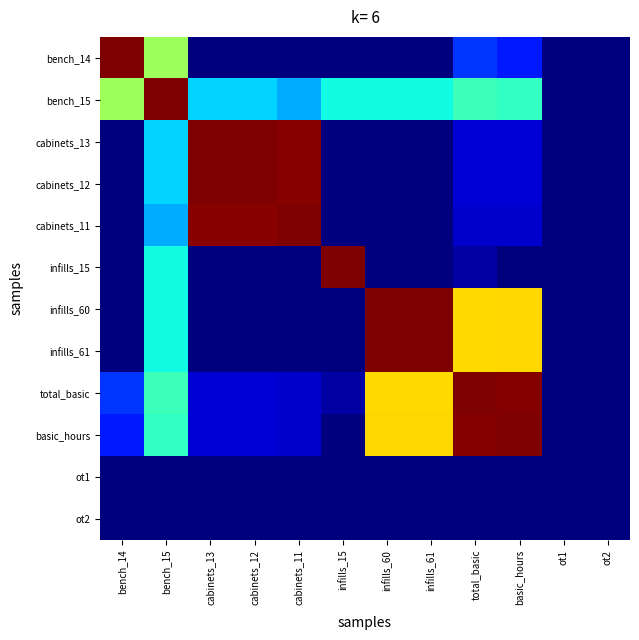

Reading left to right, transcribe all the data shown in this chart.

bench_14: bench_14=1.0	bench_15=0.5	cabinets_13=0.0	cabinets_12=0.0	cabinets_11=0.0	infills_15=0.0	infills_60=0.0	infills_61=0.0	total_basic=0.2	basic_hours=0.2	ot1=0.0	ot2=0.0
bench_15: bench_14=0.5	bench_15=1.0	cabinets_13=0.3	cabinets_12=0.3	cabinets_11=0.3	infills_15=0.4	infills_60=0.4	infills_61=0.4	total_basic=0.4	basic_hours=0.4	ot1=0.0	ot2=0.0
cabinets_13: bench_14=0.0	bench_15=0.3	cabinets_13=1.0	cabinets_12=1.0	cabinets_11=1.0	infills_15=0.0	infills_60=0.0	infills_61=0.0	total_basic=0.1	basic_hours=0.1	ot1=0.0	ot2=0.0
cabinets_12: bench_14=0.0	bench_15=0.3	cabinets_13=1.0	cabinets_12=1.0	cabinets_11=1.0	infills_15=0.0	infills_60=0.0	infills_61=0.0	total_basic=0.1	basic_hours=0.1	ot1=0.0	ot2=0.0
cabinets_11: bench_14=0.0	bench_15=0.3	cabinets_13=1.0	cabinets_12=1.0	cabinets_11=1.0	infills_15=0.0	infills_60=0.0	infills_61=0.0	total_basic=0.1	basic_hours=0.1	ot1=0.0	ot2=0.0
infills_15: bench_14=0.0	bench_15=0.4	cabinets_13=0.0	cabinets_12=0.0	cabinets_11=0.0	infills_15=1.0	infills_60=0.0	infills_61=0.0	total_basic=0.0	basic_hours=0.0	ot1=0.0	ot2=0.0
infills_60: bench_14=0.0	bench_15=0.4	cabinets_13=0.0	cabinets_12=0.0	cabinets_11=0.0	infills_15=0.0	infills_60=1.0	infills_61=1.0	total_basic=0.7	basic_hours=0.7	ot1=0.0	ot2=0.0
infills_61: bench_14=0.0	bench_15=0.4	cabinets_13=0.0	cabinets_12=0.0	cabinets_11=0.0	infills_15=0.0	infills_60=1.0	infills_61=1.0	total_basic=0.7	basic_hours=0.7	ot1=0.0	ot2=0.0
total_basic: bench_14=0.2	bench_15=0.4	cabinets_13=0.1	cabinets_12=0.1	cabinets_11=0.1	infills_15=0.0	infills_60=0.7	infills_61=0.7	total_basic=1.0	basic_hours=1.0	ot1=0.0	ot2=0.0
basic_hours: bench_14=0.2	bench_15=0.4	cabinets_13=0.1	cabinets_12=0.1	cabinets_11=0.1	infills_15=0.0	infills_60=0.7	infills_61=0.7	total_basic=1.0	basic_hours=1.0	ot1=0.0	ot2=0.0
ot1: bench_14=0.0	bench_15=0.0	cabinets_13=0.0	cabinets_12=0.0	cabinets_11=0.0	infills_15=0.0	infills_60=0.0	infills_61=0.0	total_basic=0.0	basic_hours=0.0	ot1=0.0	ot2=0.0
ot2: bench_14=0.0	bench_15=0.0	cabinets_13=0.0	cabinets_12=0.0	cabinets_11=0.0	infills_15=0.0	infills_60=0.0	infills_61=0.0	total_basic=0.0	basic_hours=0.0	ot1=0.0	ot2=0.0